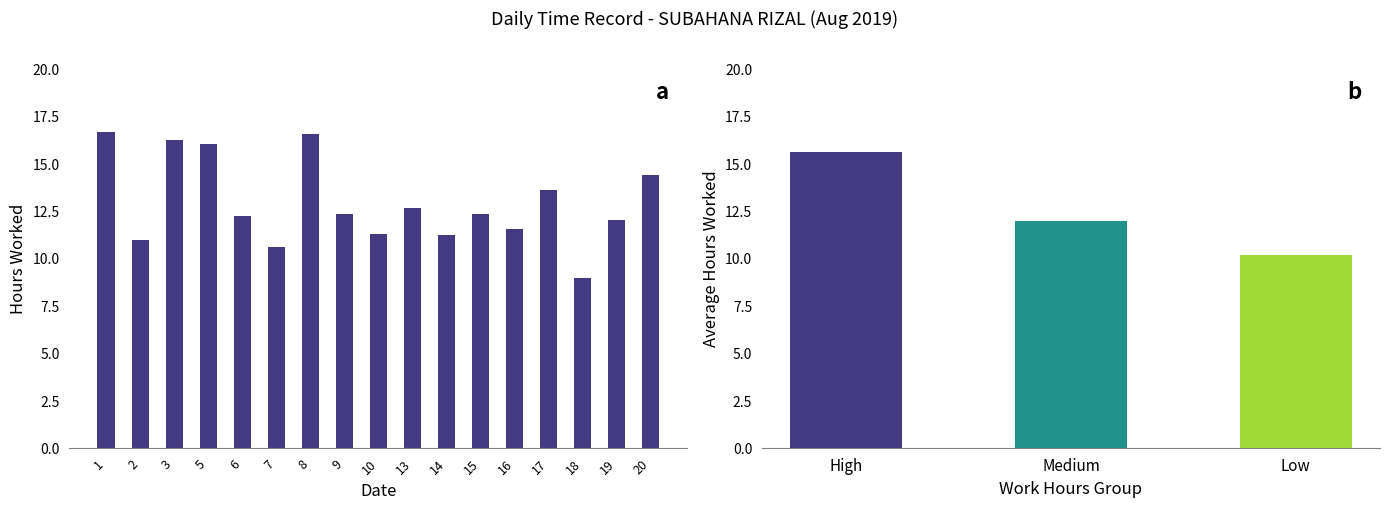

Reading right to left, extract all data points from this chart.

14.4	12.0	8.9	13.6	11.5	12.3	11.2	12.6	11.3	12.3	16.6	10.6	12.2	16.0	16.2	10.9	16.7